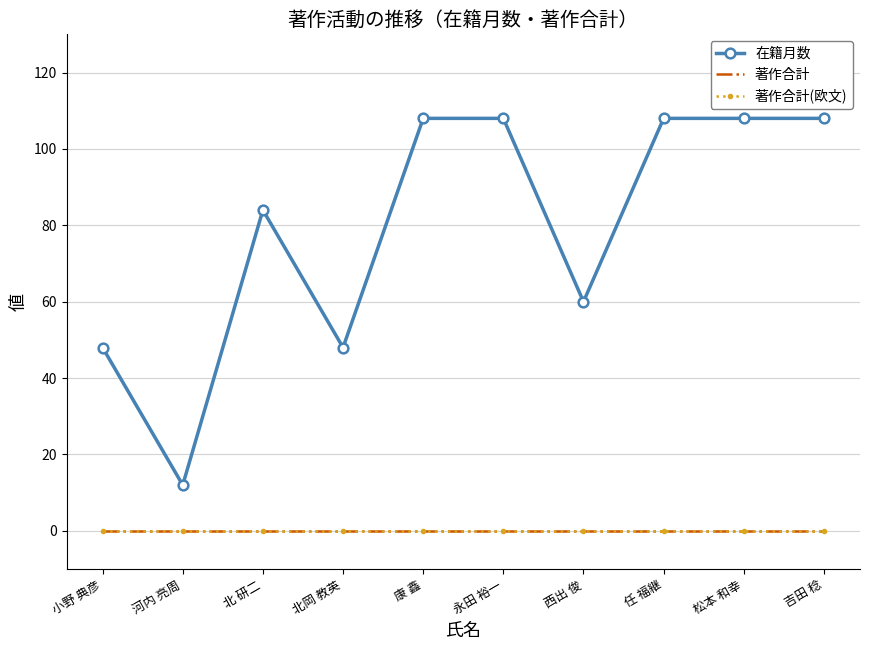

Reading right to left, transcribe all the data shown in this chart.

在籍月数: 108	108	108	60	108	108	48	84	12	48
著作合計: 0	0	0	0	0	0	0	0	0	0
著作合計(欧文): 0	0	0	0	0	0	0	0	0	0